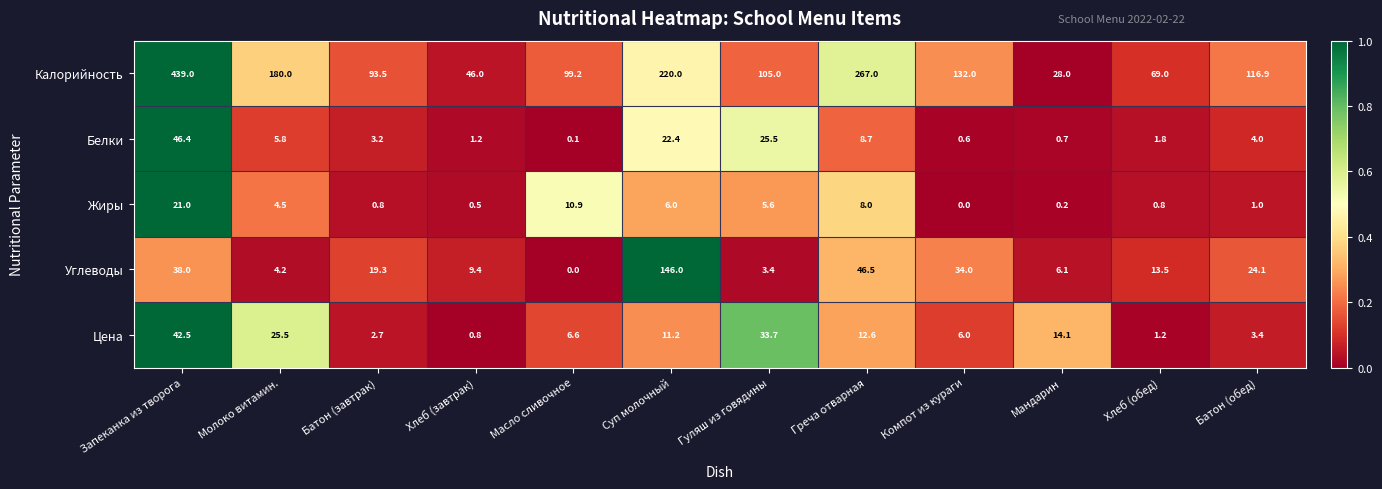

What is the greatest value displayed?

439.0